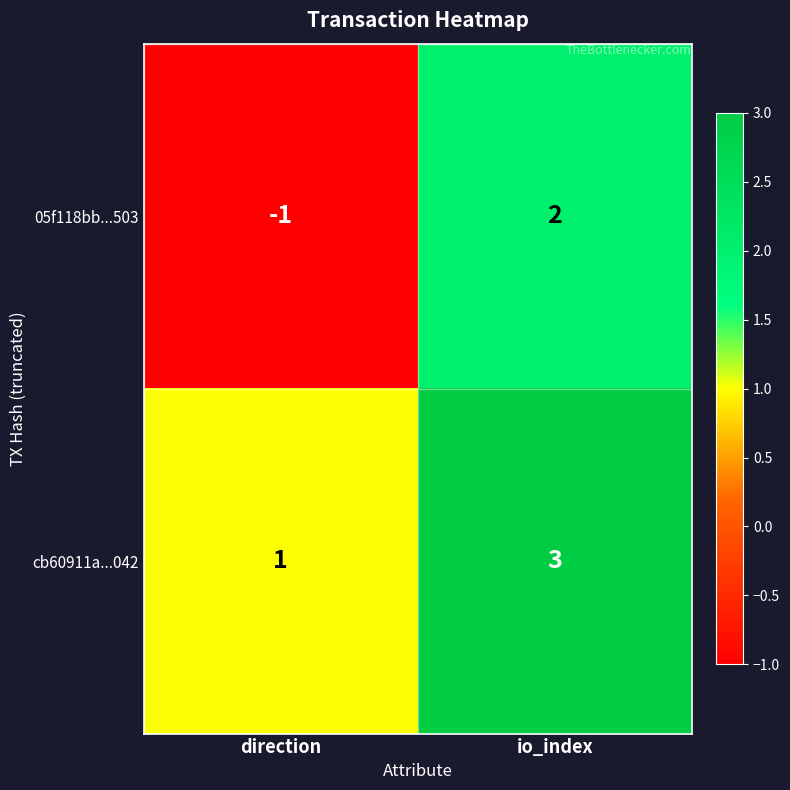

List the series in order of their overall mean, highest first.

cb60911a...042, 05f118bb...503